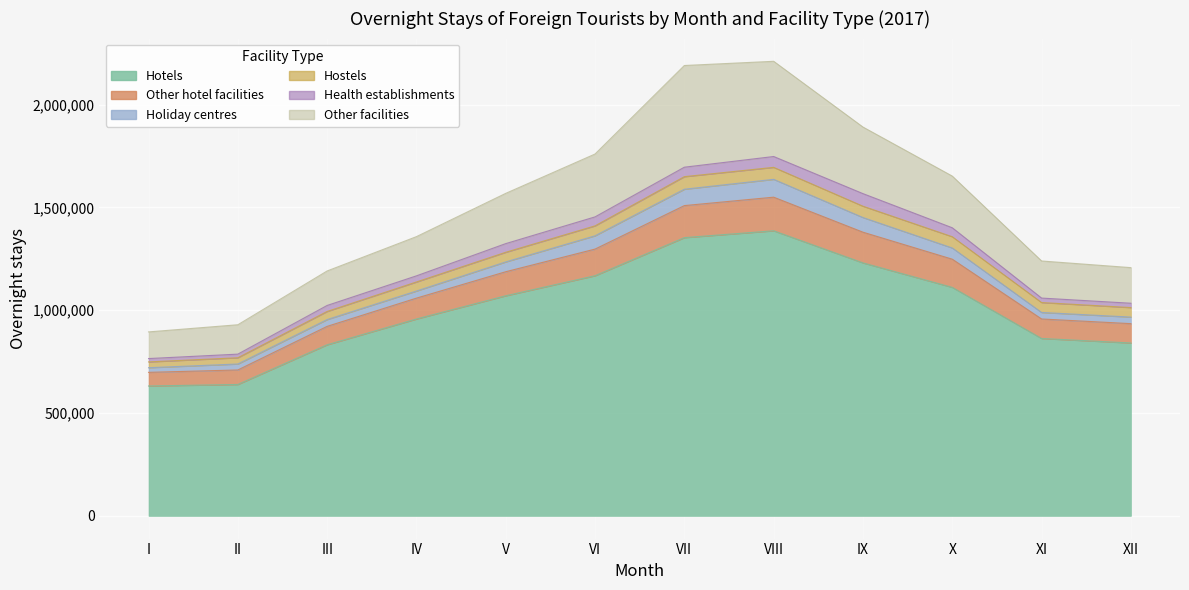

True or false: Hotels and Other facilities cross at least once.

False